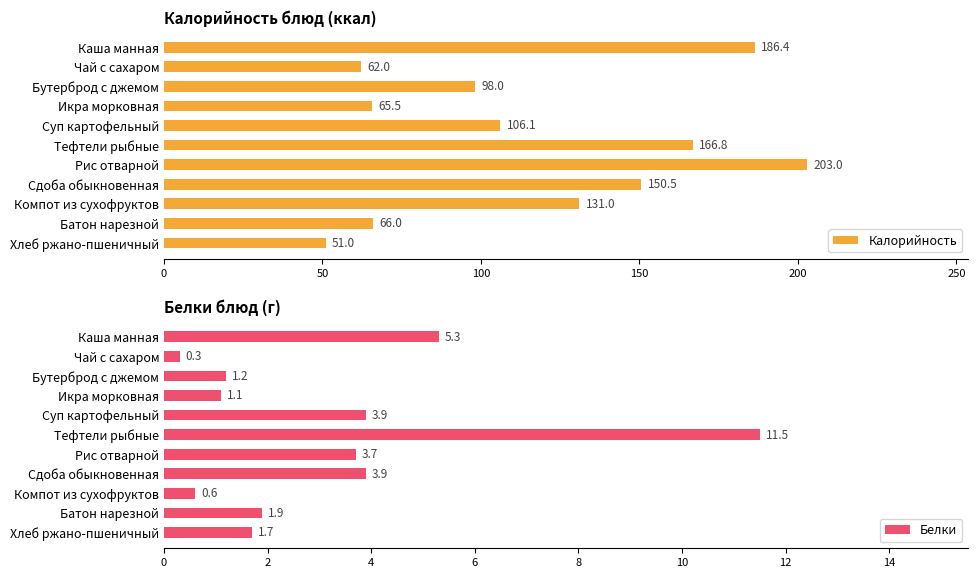

What is the difference between the Калорийность values at Компот из сухофруктов and Чай с сахаром?

69.0